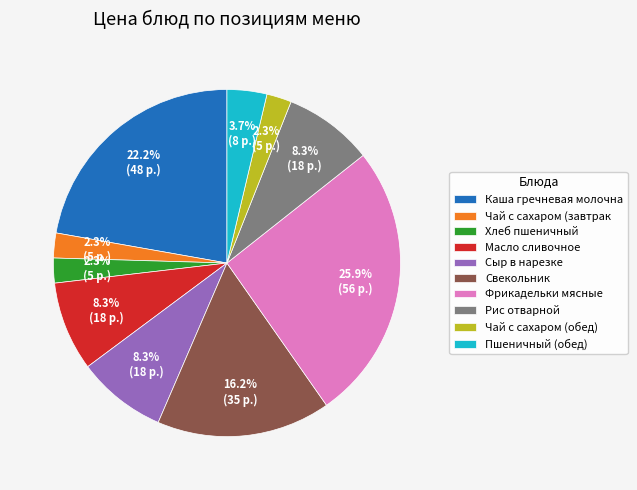

Is there a majority slice in this chart?

No